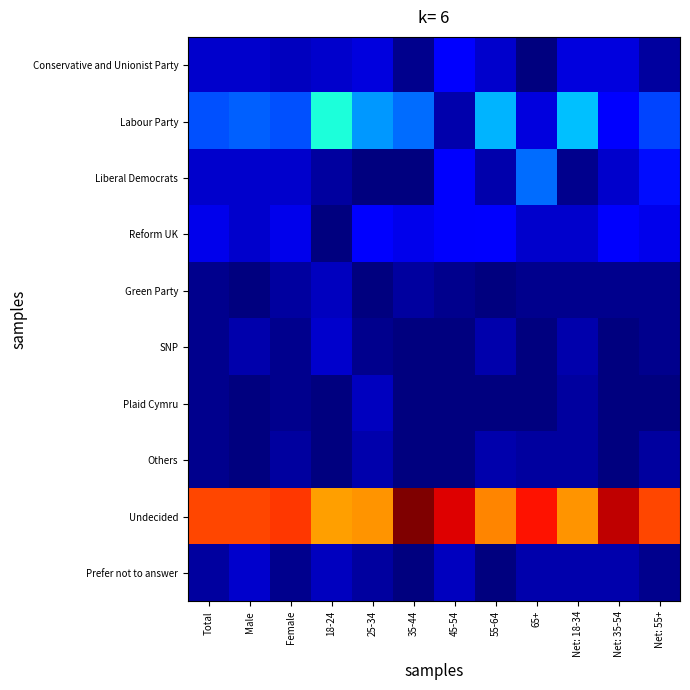

Reading left to right, list all the values displayed in this chart.

Conservative and Unionist Party: Total=0.1	Male=0.1	Female=0.0	18-24=0.1	25-34=0.1	35-44=0.0	45-54=0.1	55-64=0.1	65+=0.0	Net: 18-34=0.1	Net: 35-54=0.1	Net: 55+=0.0
Labour Party: Total=0.1	Male=0.2	Female=0.1	18-24=0.3	25-34=0.2	35-44=0.2	45-54=0.0	55-64=0.2	65+=0.1	Net: 18-34=0.2	Net: 35-54=0.1	Net: 55+=0.1
Liberal Democrats: Total=0.1	Male=0.1	Female=0.1	18-24=0.0	25-34=0.0	35-44=0.0	45-54=0.1	55-64=0.0	65+=0.2	Net: 18-34=0.0	Net: 35-54=0.1	Net: 55+=0.1
Reform UK: Total=0.1	Male=0.1	Female=0.1	18-24=0.0	25-34=0.1	35-44=0.1	45-54=0.1	55-64=0.1	65+=0.1	Net: 18-34=0.1	Net: 35-54=0.1	Net: 55+=0.1
Green Party: Total=0.0	Male=0.0	Female=0.0	18-24=0.0	25-34=0.0	35-44=0.0	45-54=0.0	55-64=0.0	65+=0.0	Net: 18-34=0.0	Net: 35-54=0.0	Net: 55+=0.0
SNP: Total=0.0	Male=0.0	Female=0.0	18-24=0.1	25-34=0.0	35-44=0.0	45-54=0.0	55-64=0.0	65+=0.0	Net: 18-34=0.0	Net: 35-54=0.0	Net: 55+=0.0
Plaid Cymru: Total=0.0	Male=0.0	Female=0.0	18-24=0.0	25-34=0.0	35-44=0.0	45-54=0.0	55-64=0.0	65+=0.0	Net: 18-34=0.0	Net: 35-54=0.0	Net: 55+=0.0
Others: Total=0.0	Male=0.0	Female=0.0	18-24=0.0	25-34=0.0	35-44=0.0	45-54=0.0	55-64=0.0	65+=0.0	Net: 18-34=0.0	Net: 35-54=0.0	Net: 55+=0.0
Undecided: Total=0.6	Male=0.6	Female=0.6	18-24=0.5	25-34=0.6	35-44=0.7	45-54=0.7	55-64=0.6	65+=0.7	Net: 18-34=0.6	Net: 35-54=0.7	Net: 55+=0.6
Prefer not to answer: Total=0.0	Male=0.1	Female=0.0	18-24=0.0	25-34=0.0	35-44=0.0	45-54=0.0	55-64=0.0	65+=0.0	Net: 18-34=0.0	Net: 35-54=0.0	Net: 55+=0.0